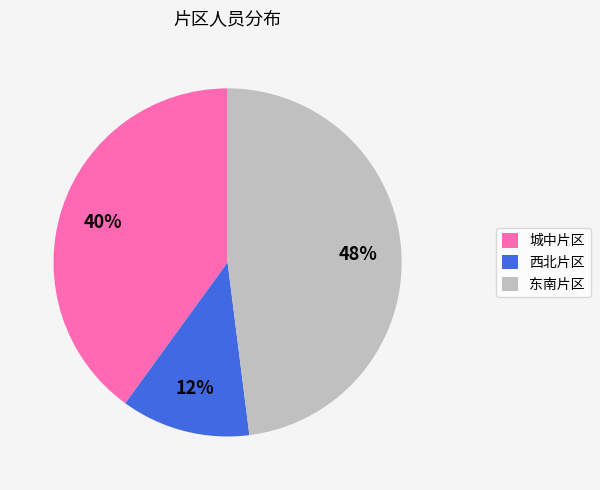

What percentage is the 西北片区 slice, to the nearest percent?

12%